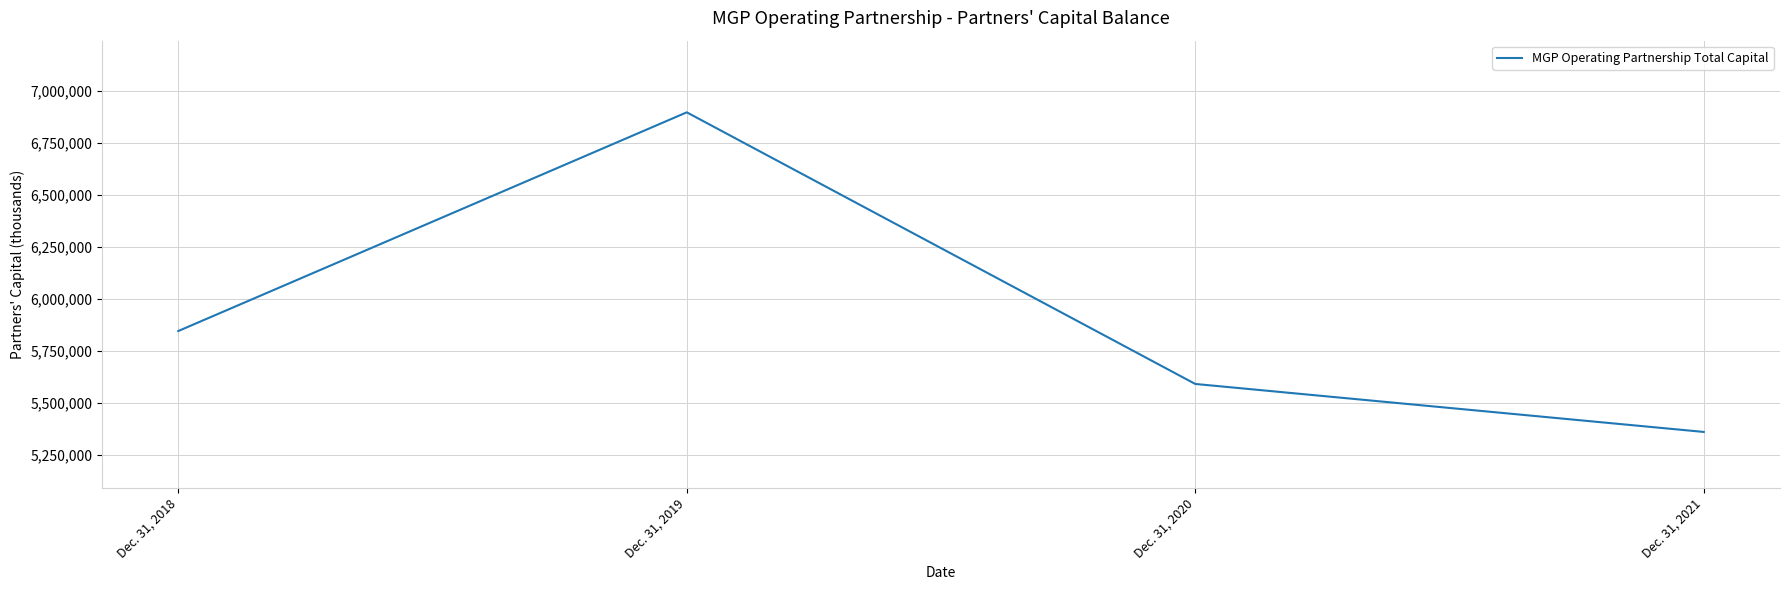

Which category has the lowest value across all series?

Dec. 31, 2021